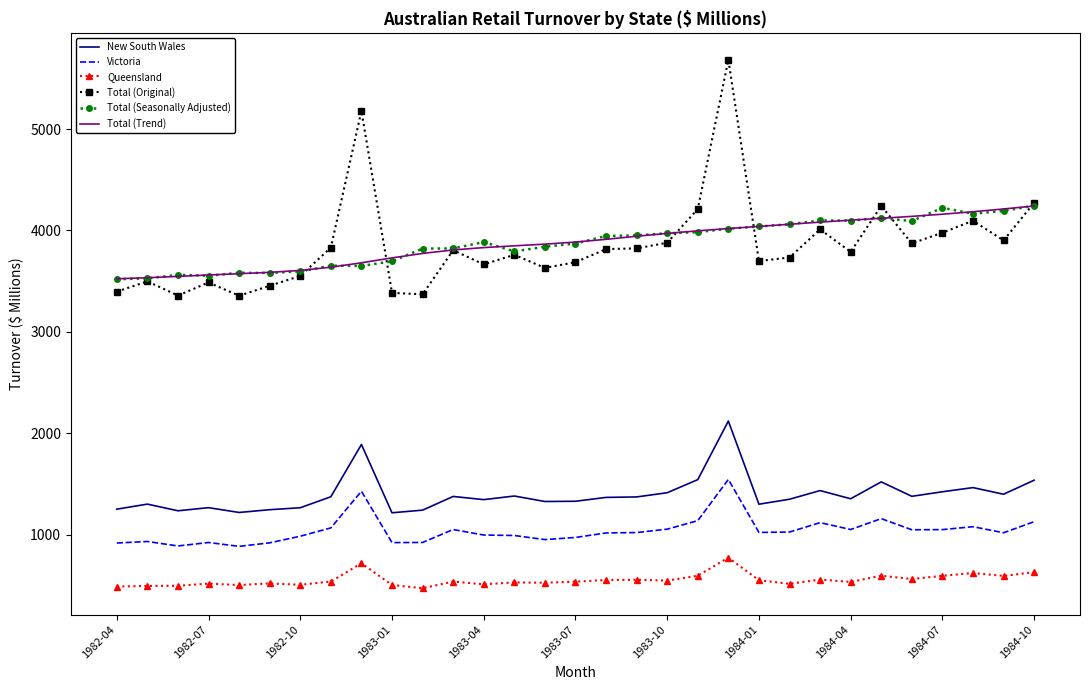

What is the difference between the maximum and minimum values in the Total (Original) series?

2328.4